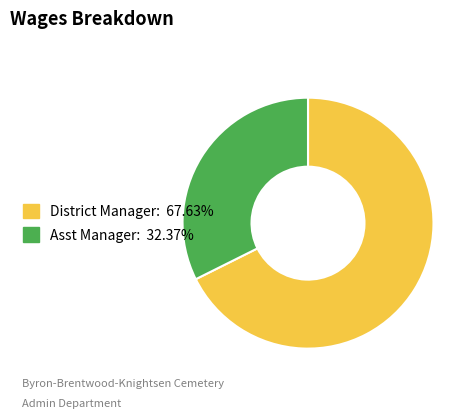

Does District Manager represent more than half of the total?

Yes